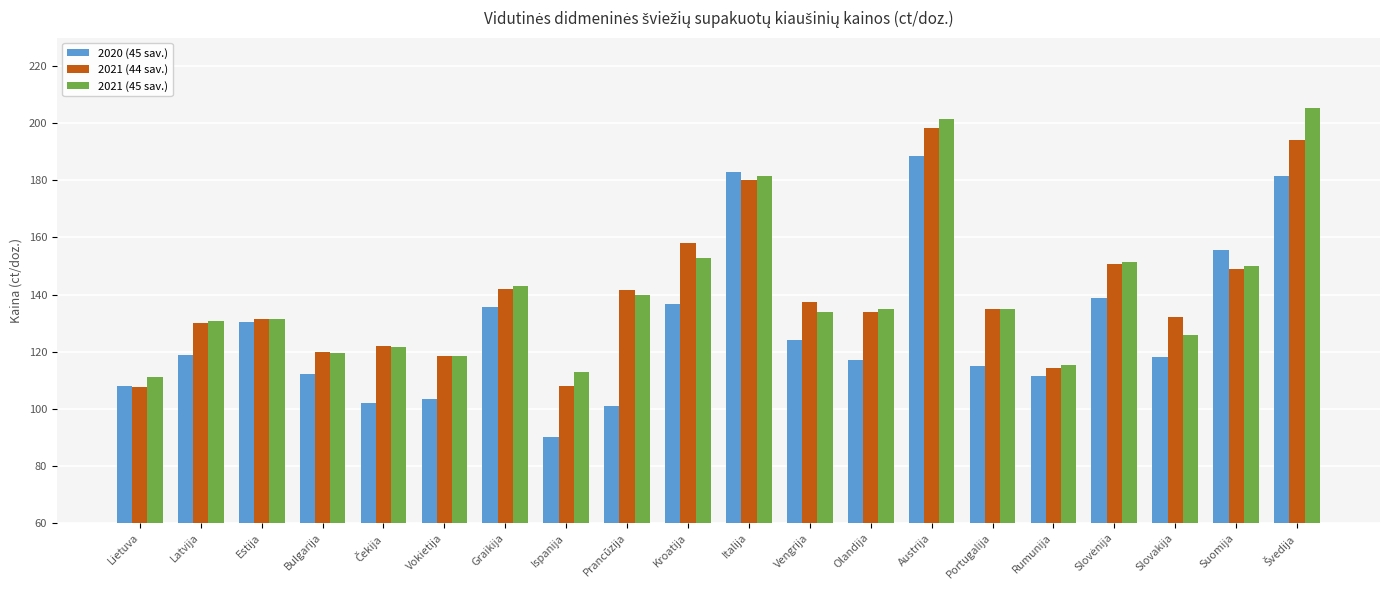

List the series in order of their peak value, lowest first.

2020 (45 sav.), 2021 (44 sav.), 2021 (45 sav.)